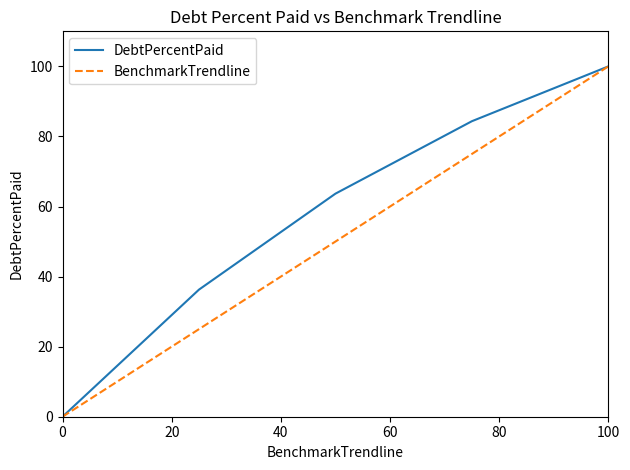

Is this an area chart (filled region under the line)?

No